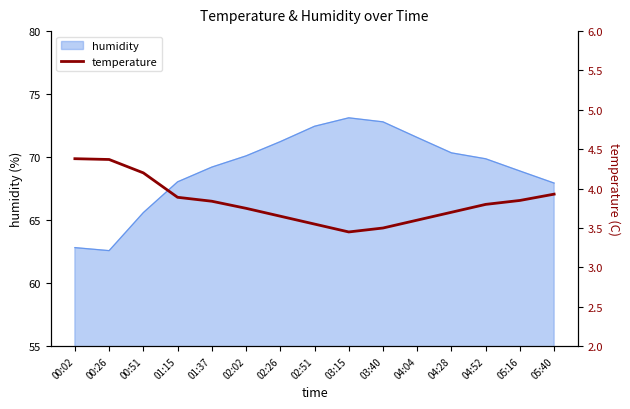

The humidity series shows 67.9 at 05:40. True or false?

True